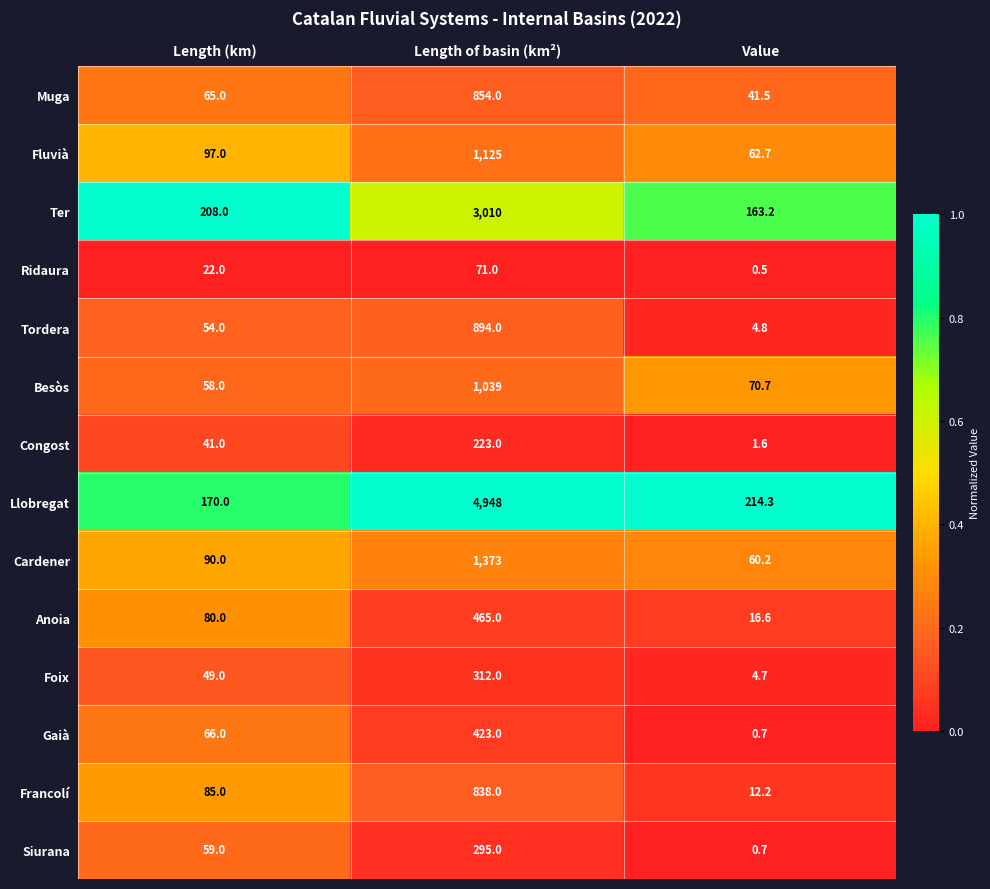

Which series changed the most between Length of basin (km²) and Value?

Llobregat